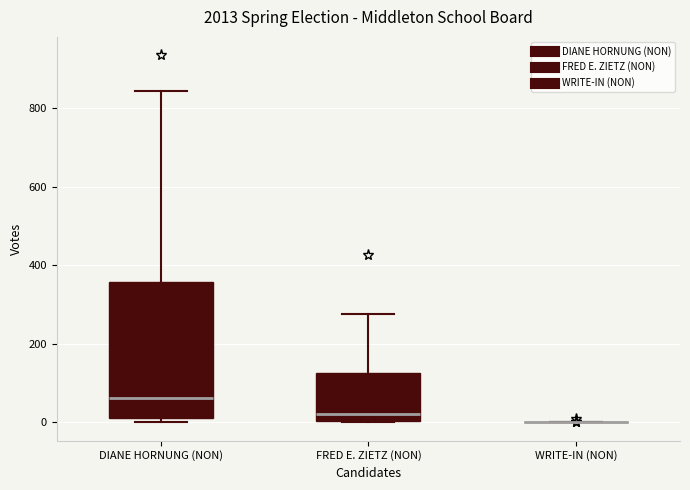

Reading left to right, transcribe this box plot: for each box, give where its median line is, the range the box spans, and where its two whiskers end, as read against the y-axis. The values are not printed on the chart, so give them approximately, as read against the axis.

DIANE HORNUNG (NON): median 60, box 20 to 360, whiskers 0 to 840
FRED E. ZIETZ (NON): median 20, box 0 to 120, whiskers 0 to 280
WRITE-IN (NON): box collapsed to a line at 0, whiskers 0 to 0